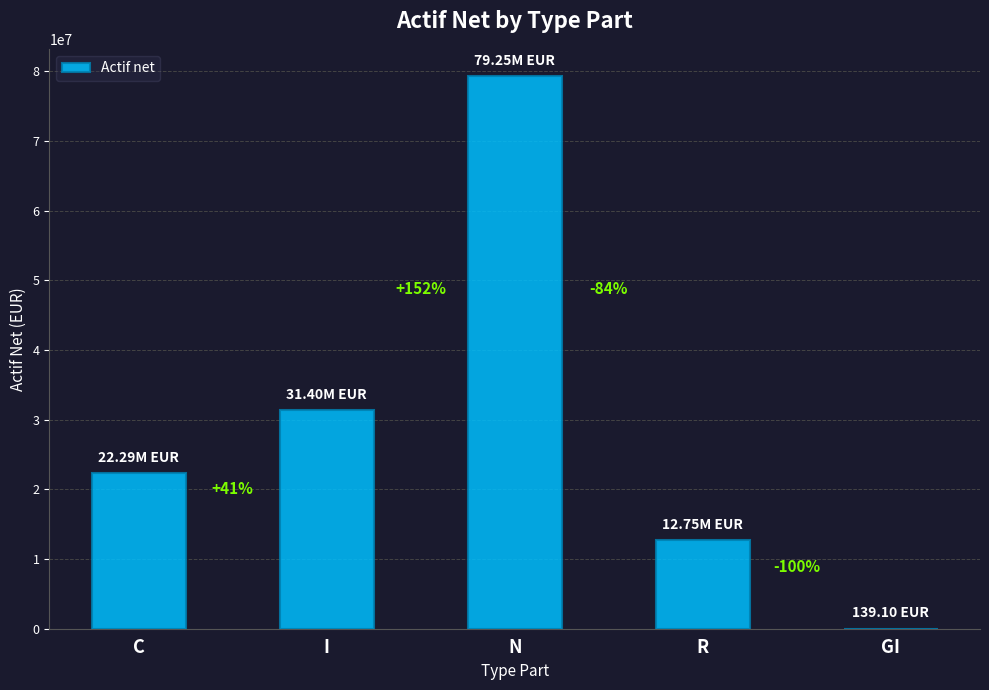

Are the bars horizontal?

No